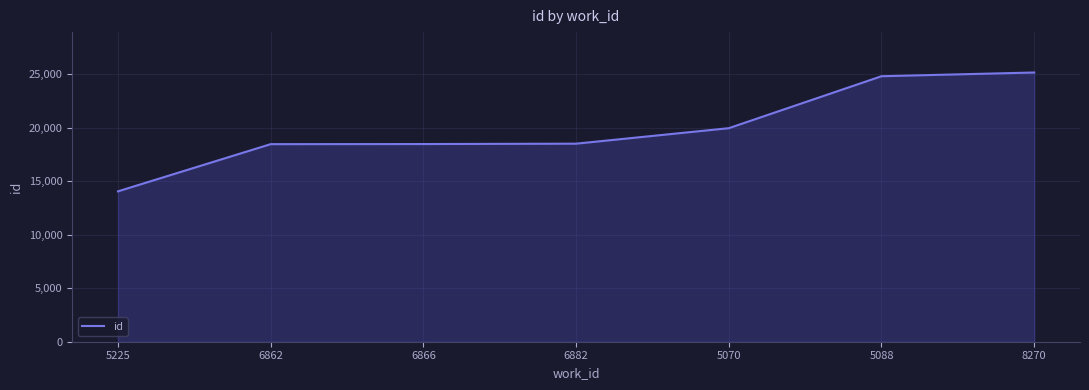

Is it true that the value at 5088 is 6562?

False